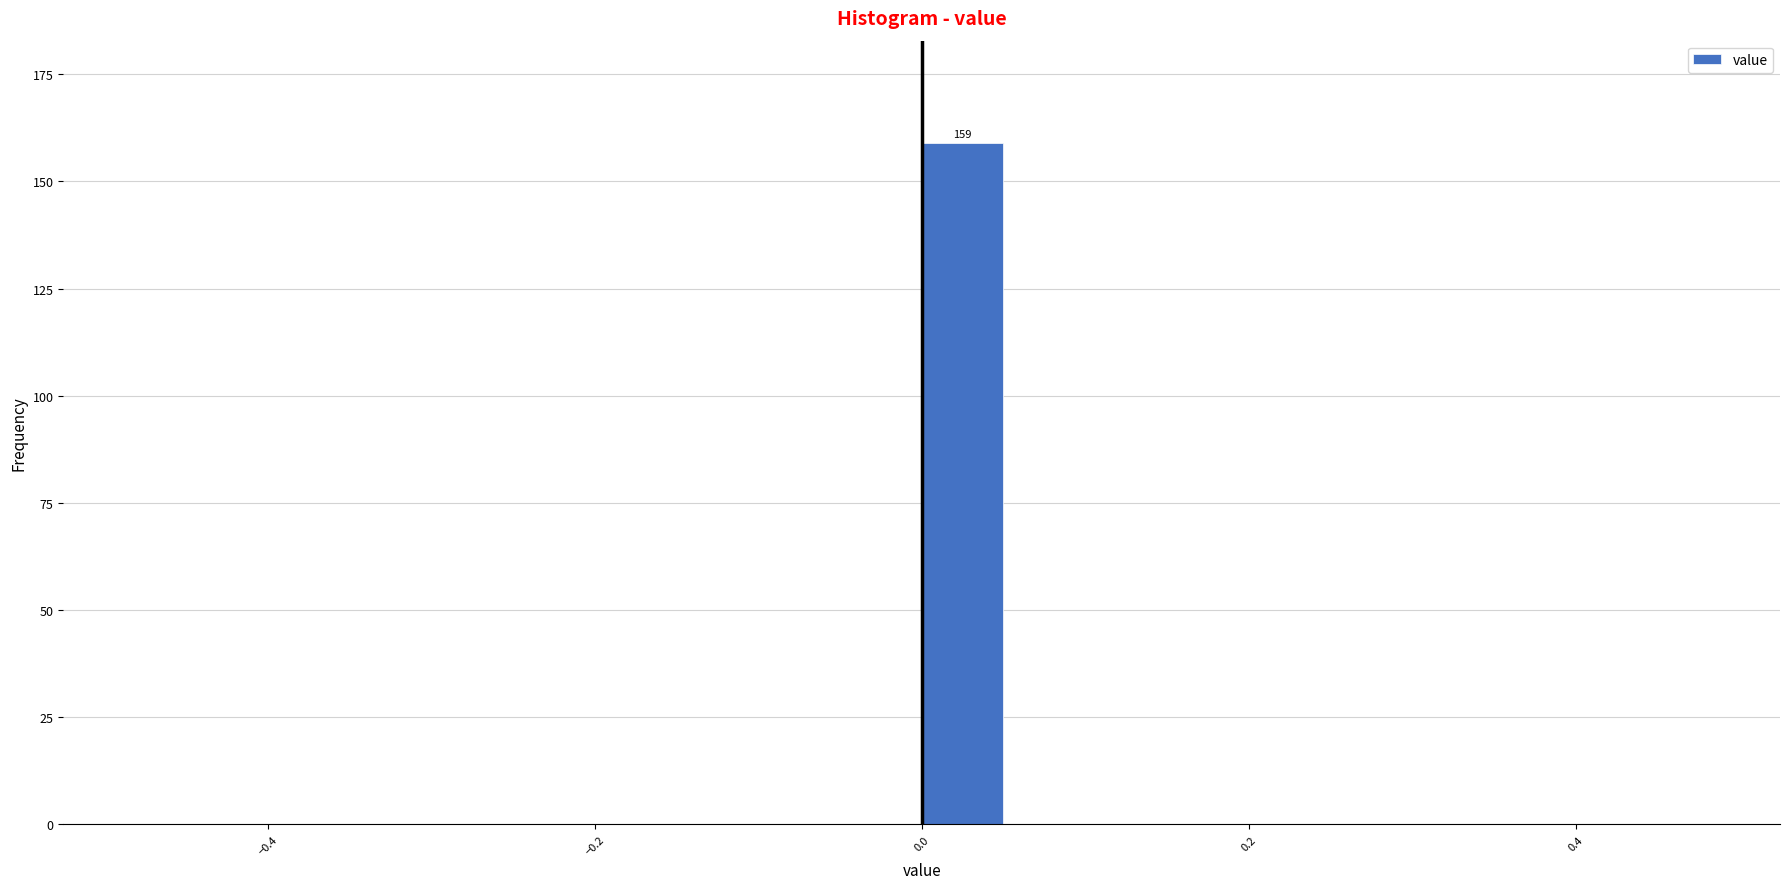

Around what value on the x-axis is the tallest bar? Give the approximate position of its centre, as read against the axis.

0.02